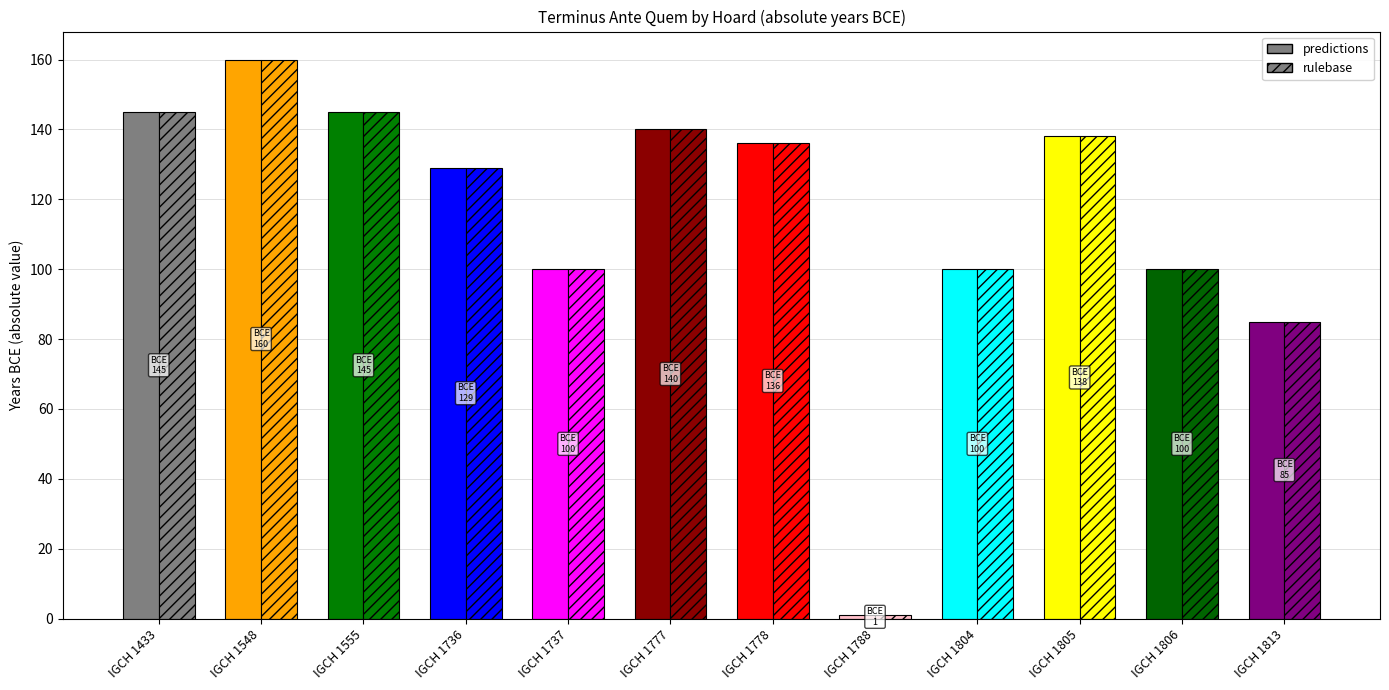

What is the minimum value for predictions?

1